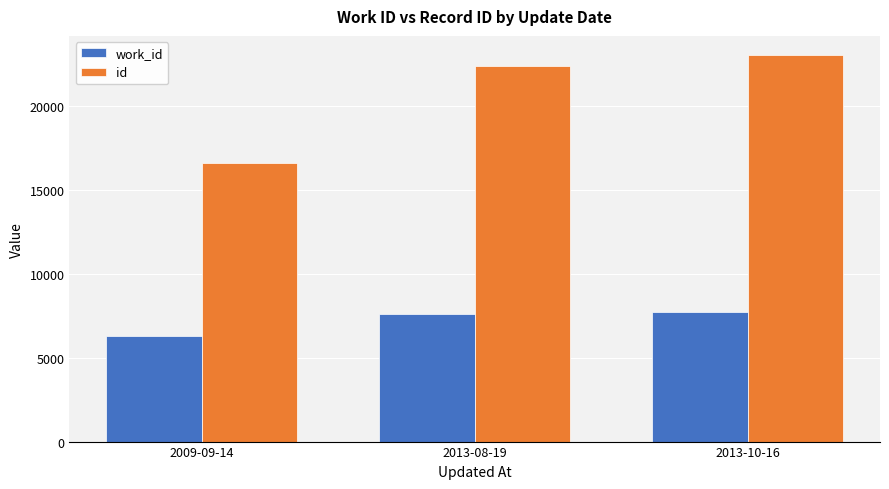

What is the spread (max minus min) of values at 2009-09-14?

10319